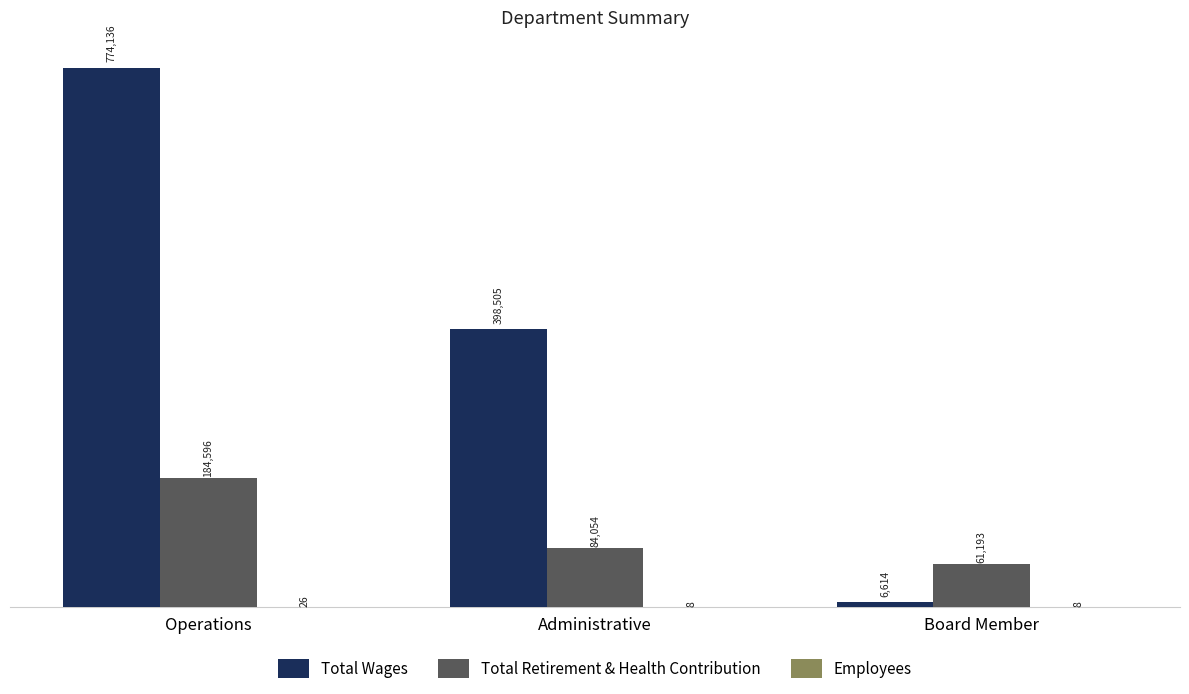

What value does the Total Wages series have at Operations?

774136